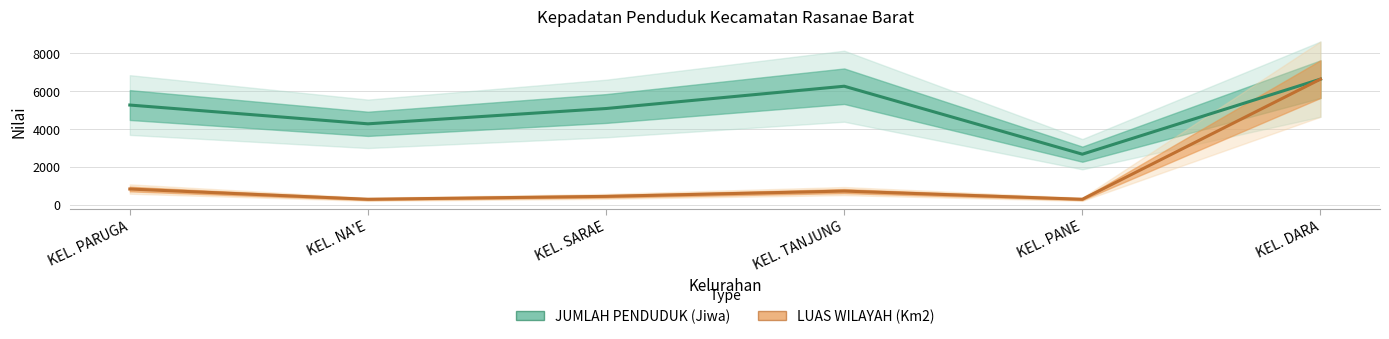

What is the difference between the maximum and second lowest values in the LUAS WILAYAH (Km2) series?

6358.6